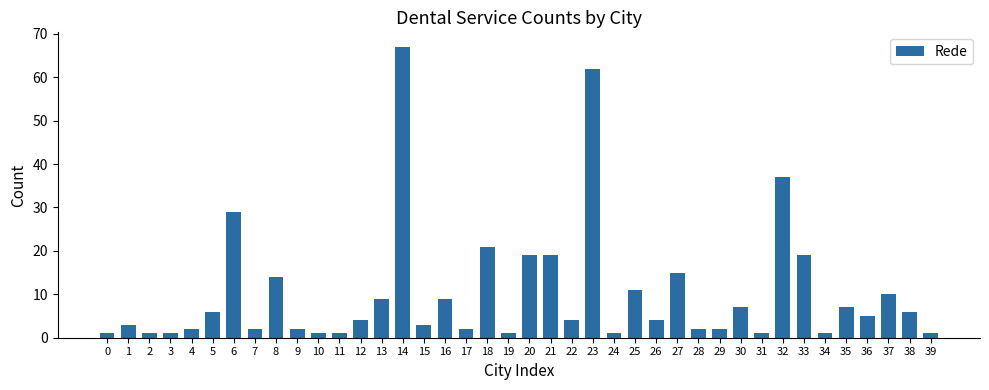

Between 24 and 12, which is larger?

12